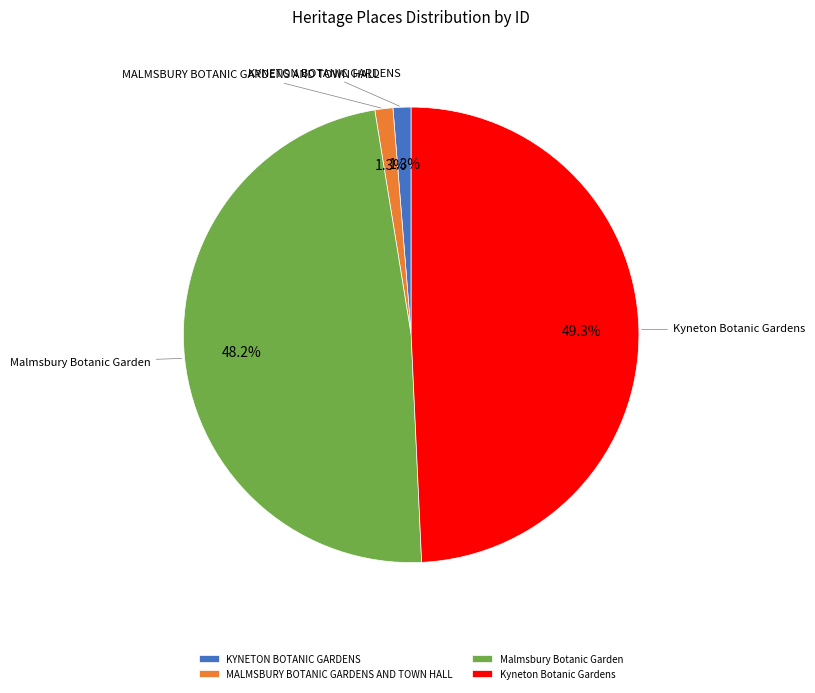

The KYNETON BOTANIC GARDENS slice represents 9% of the pie. True or false?

False